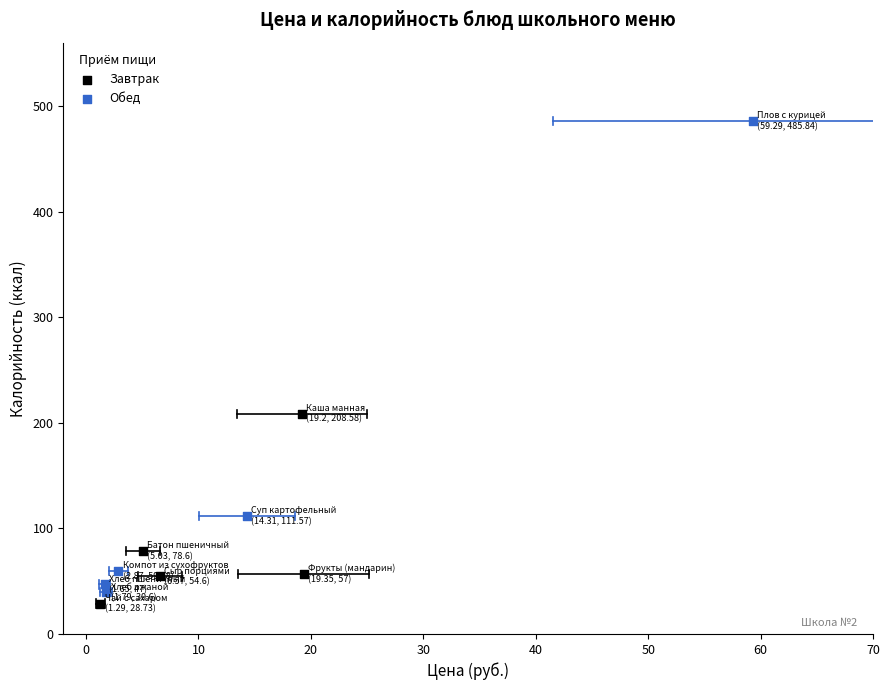

Which series reaches the maximum Y coordinate?

Обед